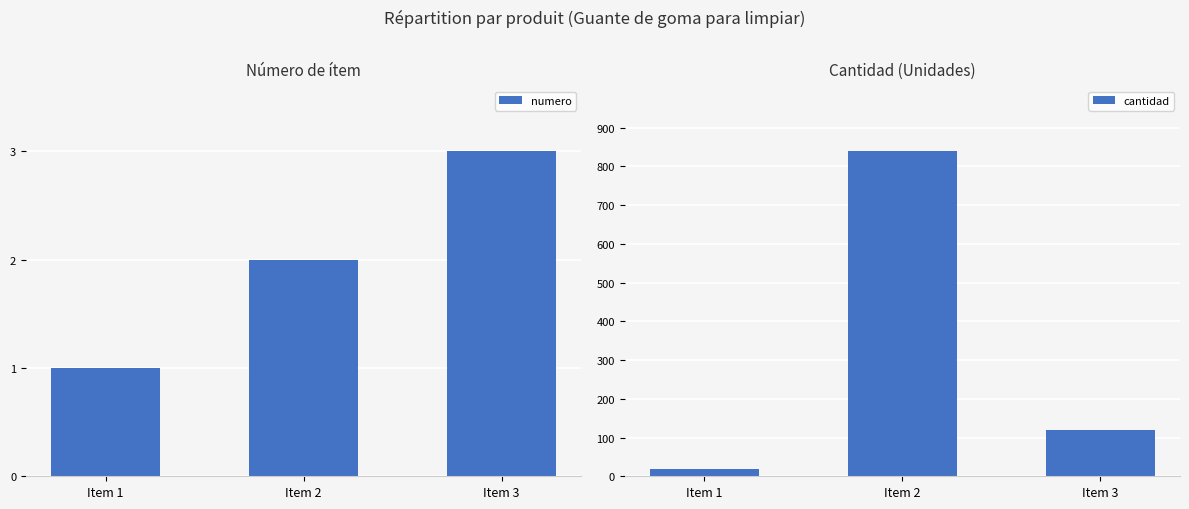

What is the sum of the numero values at Item 1 and Item 2?

3